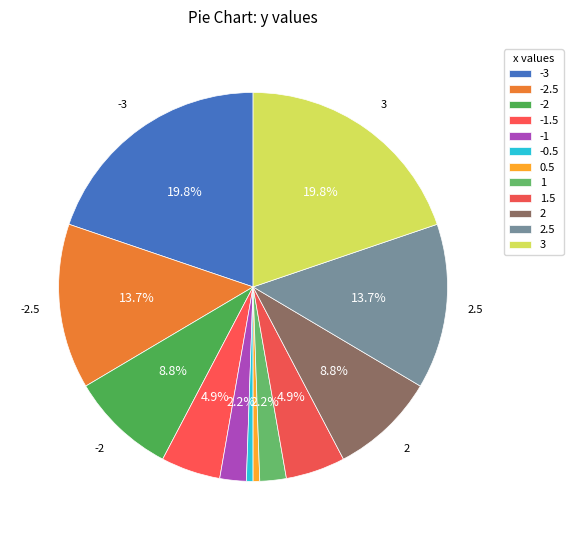

To the nearest percent, what is the combined percentage of -2.5 and 1?

16%